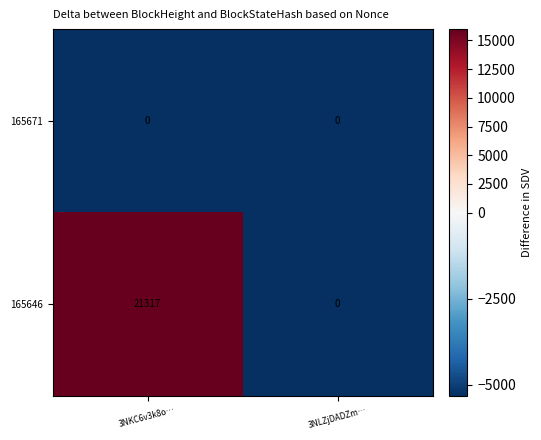

Is it true that 165646 equals 0 at 3NLZjDADZm…?

True